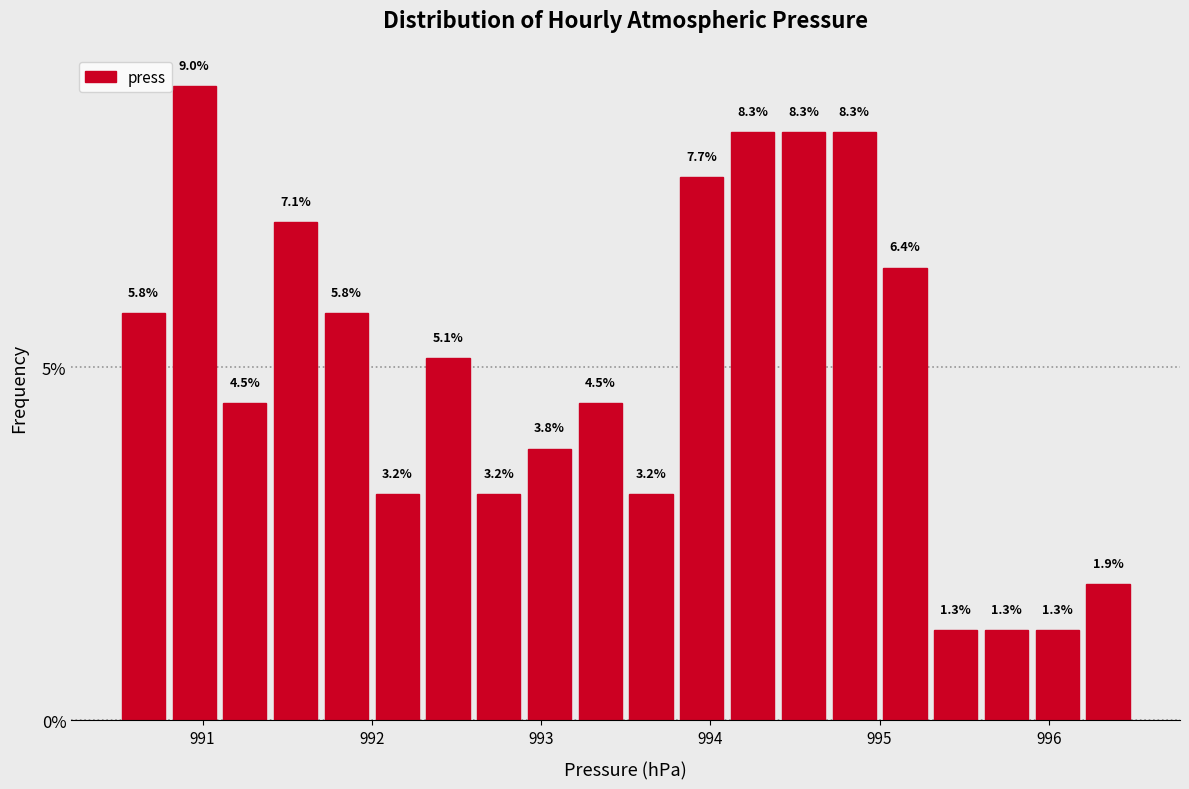

Around what value on the x-axis is the tallest bar? Give the approximate position of its centre, as read against the axis.

991.0